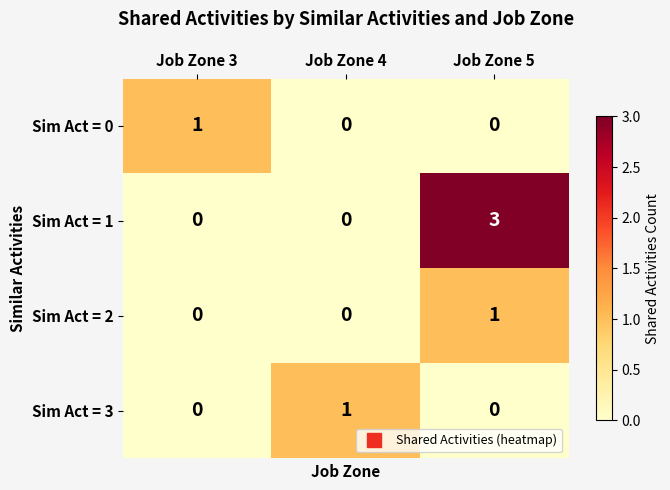

What is the sum of all Sim Act = 1 values?

3